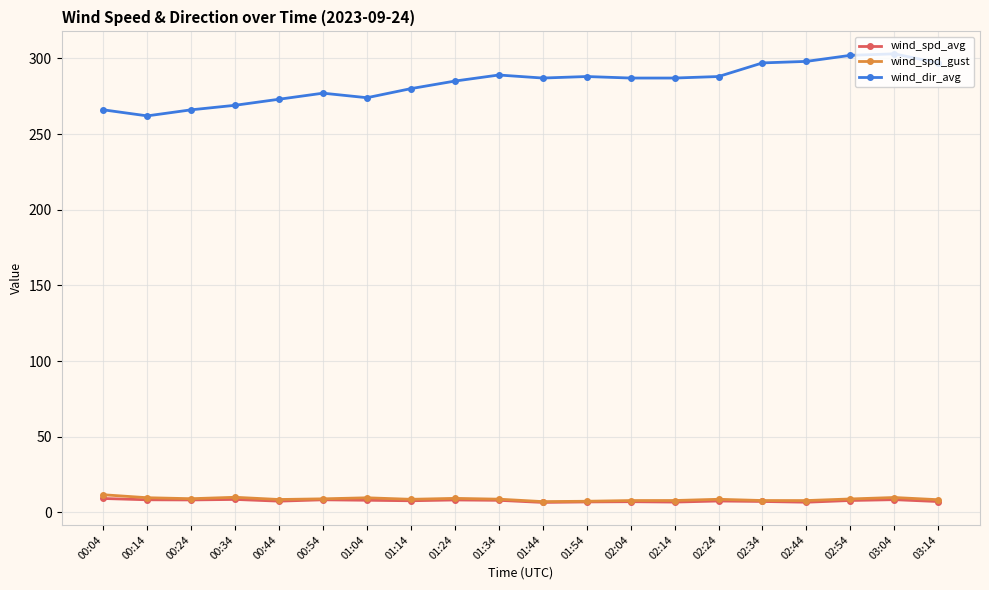

What is the sum of all wind_spd_gust values?

176.0